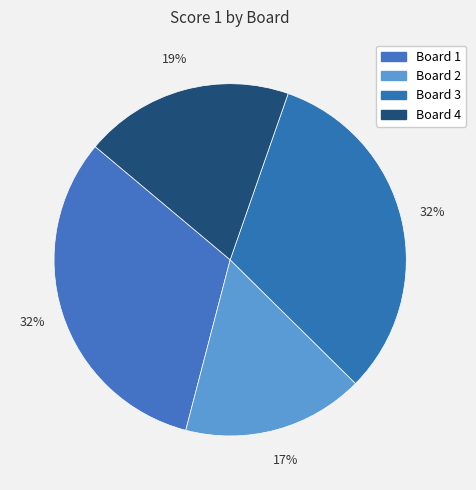

Count the number of slices in the pie.

4